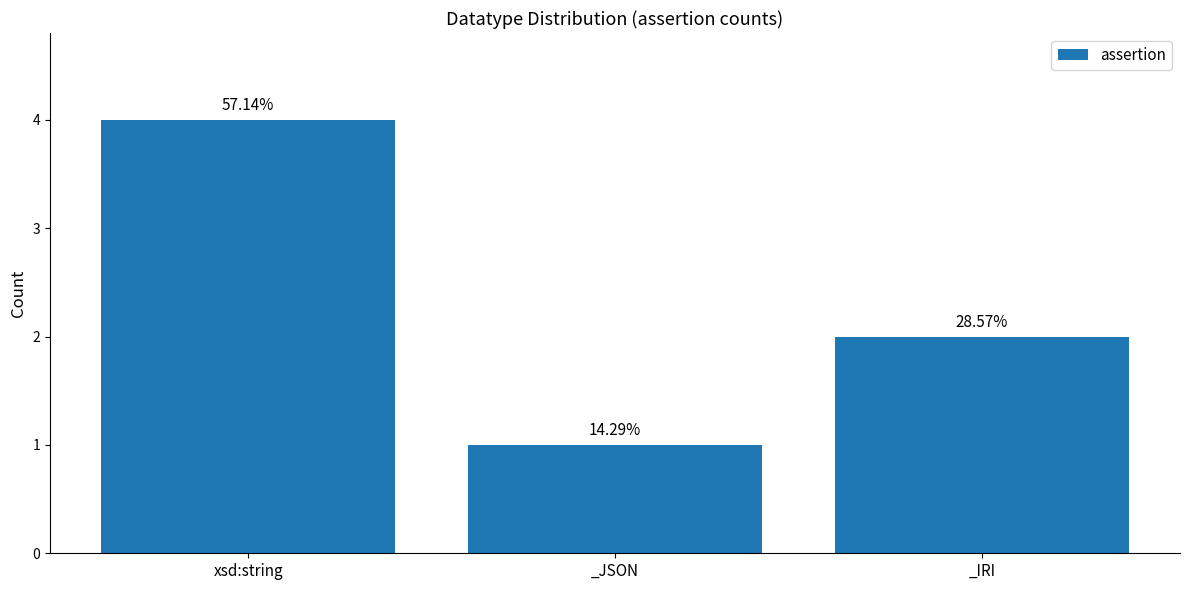

What is the change in value from _JSON to _IRI?

+1